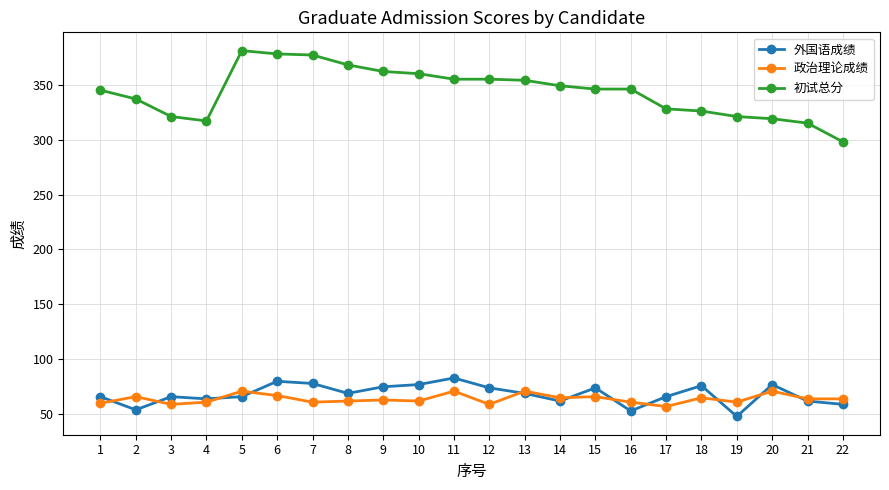

Which series has the widest spread of values?

初试总分